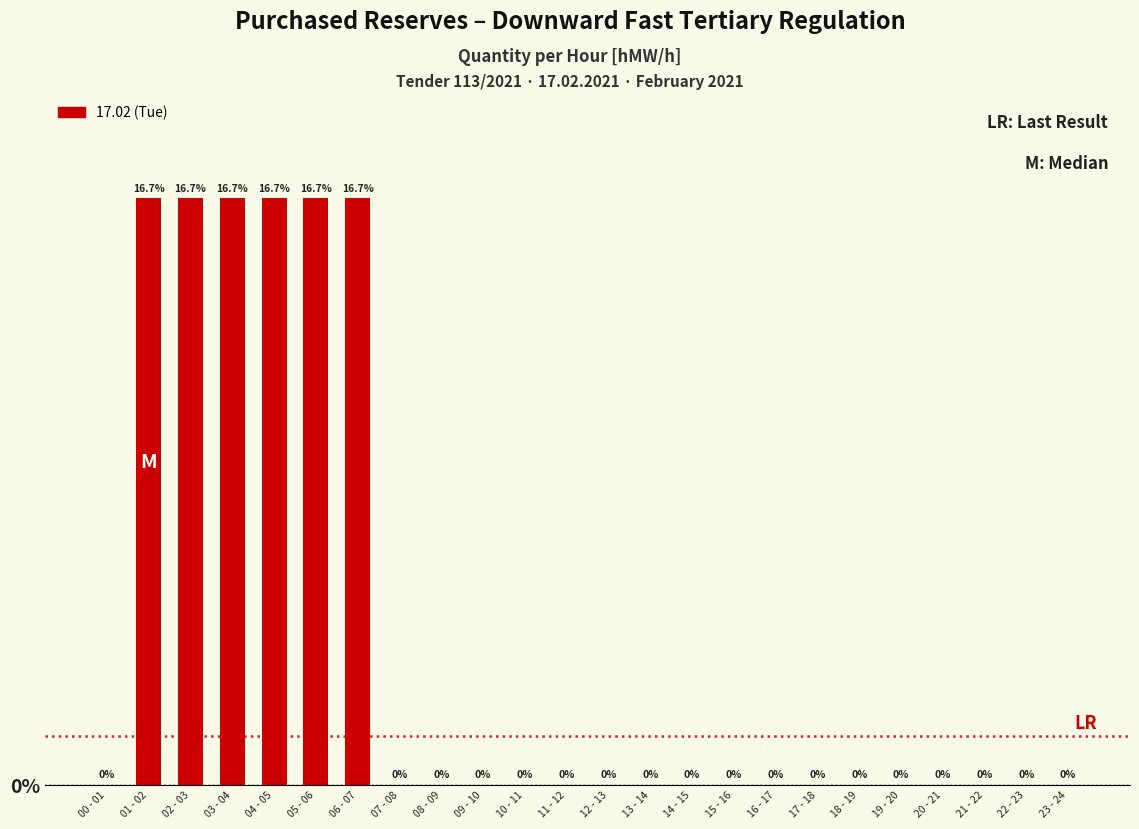

What is the maximum value shown in the chart?

96